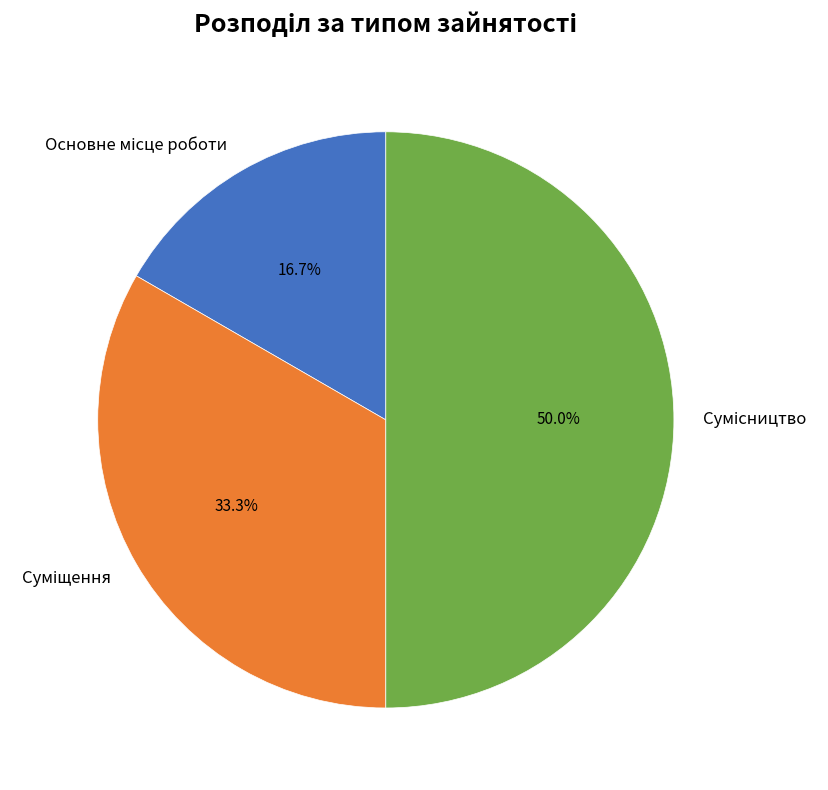

Which category has the biggest portion of the pie?

Сумісництво